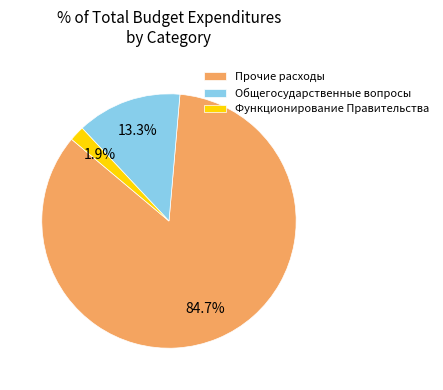

Between Общегосударственные вопросы and Прочие расходы, which is larger?

Прочие расходы